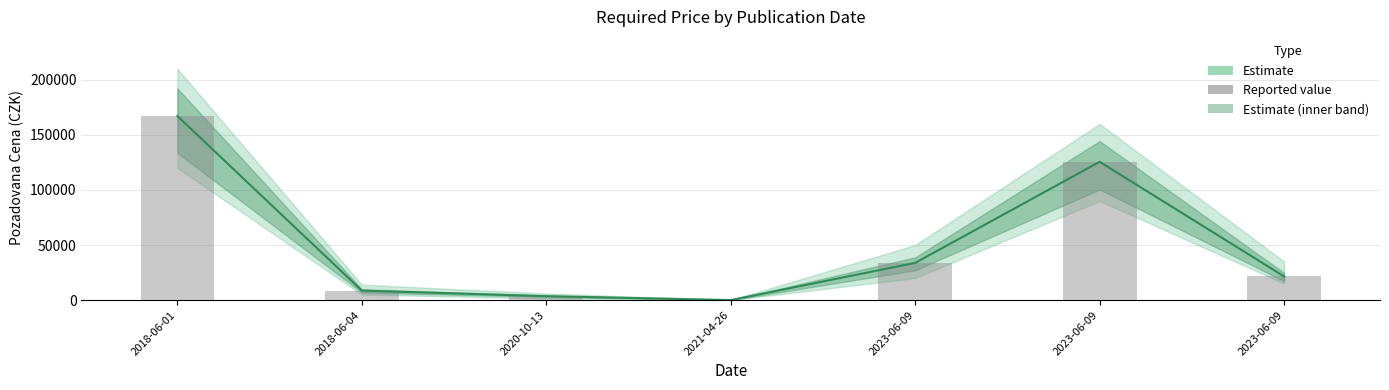

At which label does Estimate (central) first exceed 21510?

2018-06-01